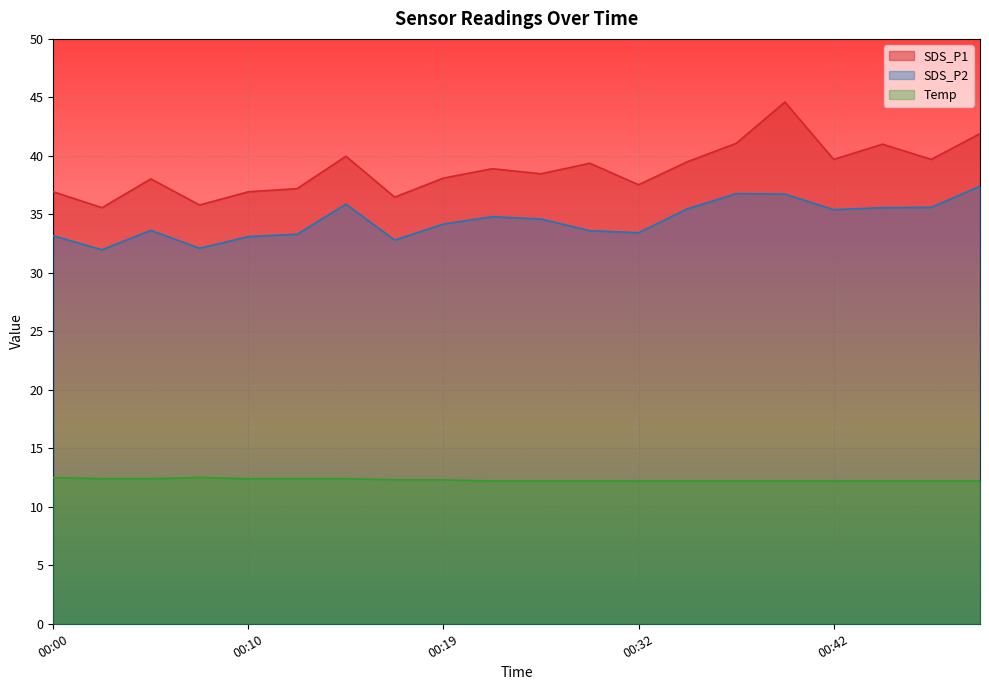

Read the SDS_P2 value at 00:14.

35.9